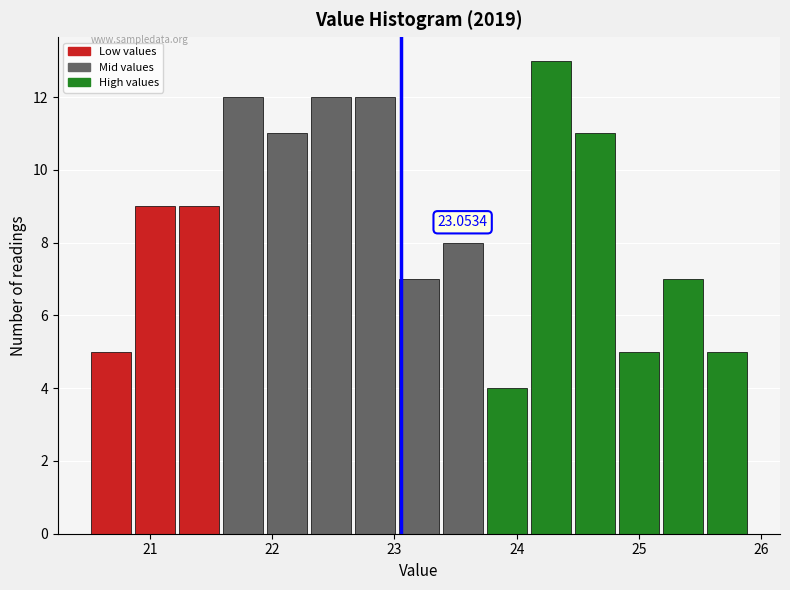

Around what value on the x-axis is the tallest bar? Give the approximate position of its centre, as read against the axis.

24.3